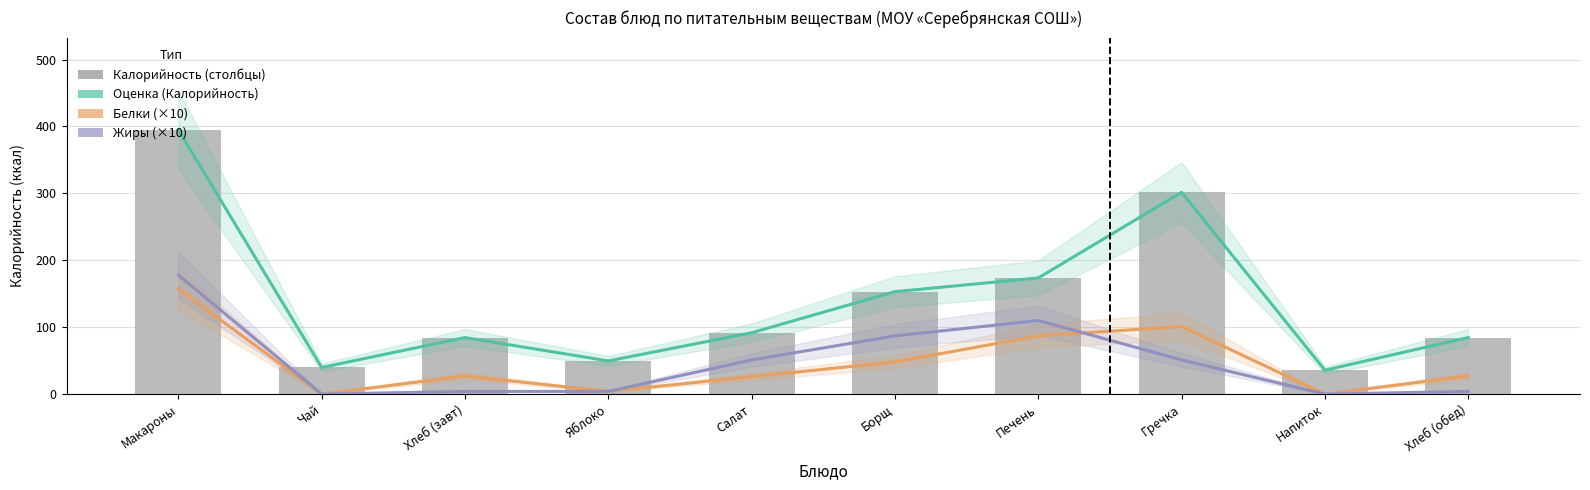

How many positive values does the Жиры (×10) series have?

8